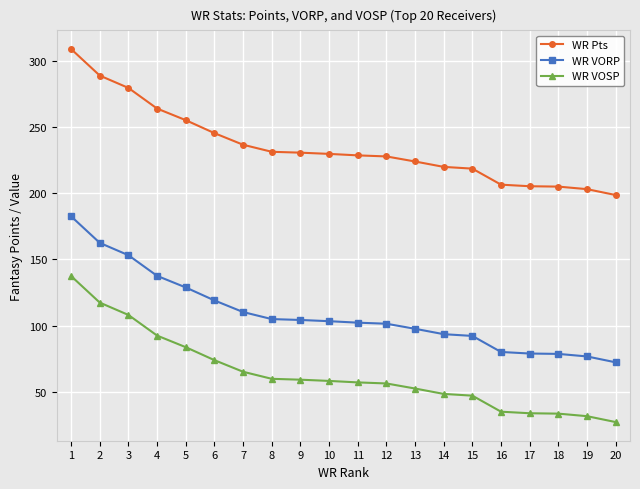

What is the average value of the WR VOSP series?

63.8